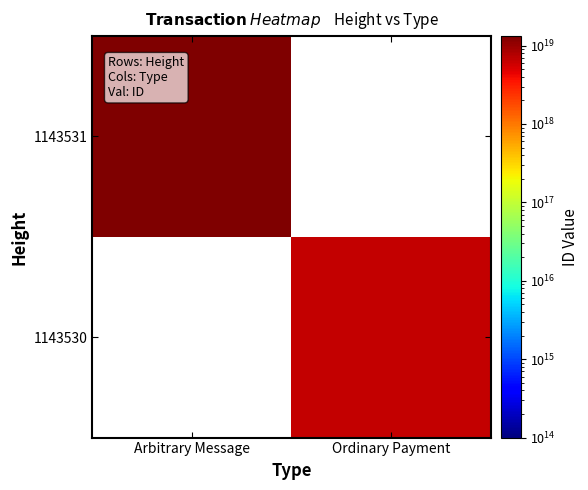

Which series has the widest spread of values?

1143531